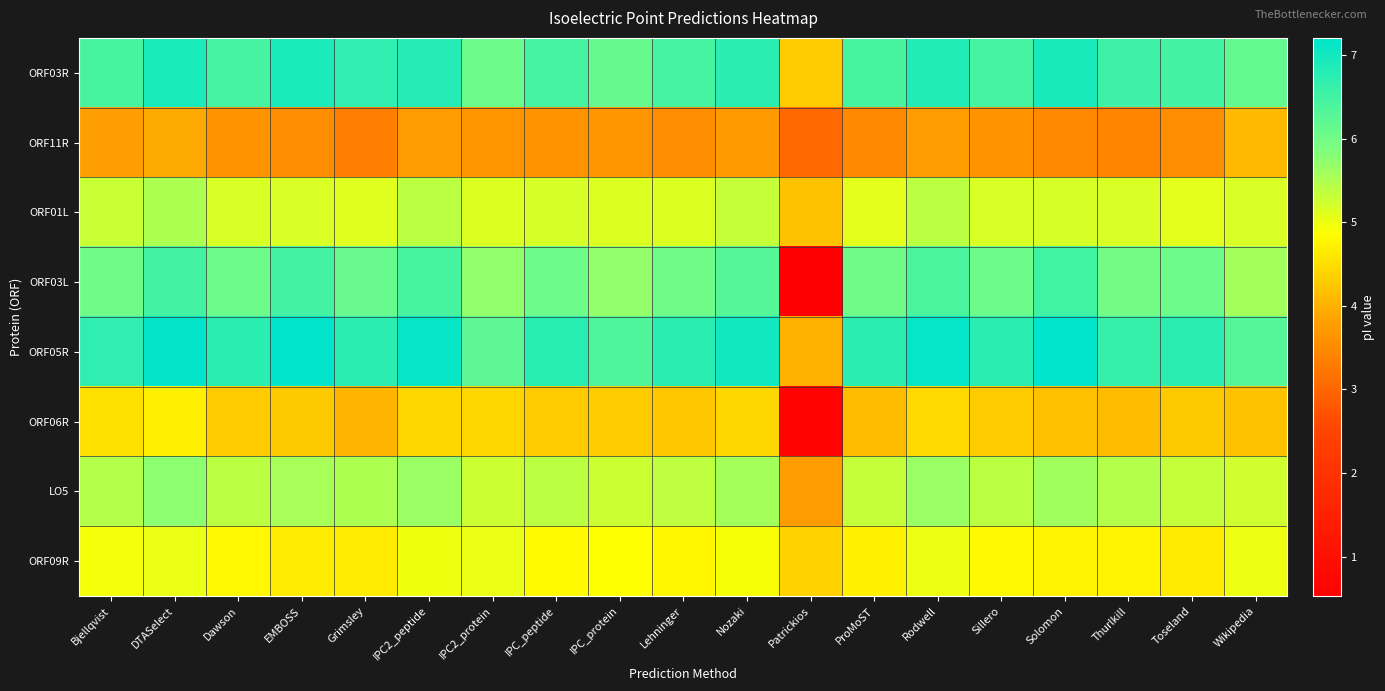

Reading right to left, transcribe all the data shown in this chart.

ORF03R: Wikipedia=6.1	Toseland=6.5	Thurlkill=6.5	Solomon=6.9	Sillero=6.5	Rodwell=6.8	ProMoST=6.4	Patrickios=4.3	Nozaki=6.7	Lehninger=6.5	IPC_protein=6.1	IPC_peptide=6.5	IPC2_protein=6.0	IPC2_peptide=6.8	Grimsley=6.7	EMBOSS=6.9	Dawson=6.5	DTASelect=6.9	Bjellqvist=6.4
ORF11R: Wikipedia=4.1	Toseland=3.5	Thurlkill=3.4	Solomon=3.5	Sillero=3.6	Rodwell=3.8	ProMoST=3.5	Patrickios=3.0	Nozaki=3.7	Lehninger=3.6	IPC_protein=3.6	IPC_peptide=3.6	IPC2_protein=3.7	IPC2_peptide=3.7	Grimsley=3.4	EMBOSS=3.5	Dawson=3.6	DTASelect=3.9	Bjellqvist=3.8
ORF01L: Wikipedia=5.2	Toseland=5.1	Thurlkill=5.2	Solomon=5.2	Sillero=5.2	Rodwell=5.4	ProMoST=5.1	Patrickios=4.2	Nozaki=5.3	Lehninger=5.1	IPC_protein=5.1	IPC_peptide=5.2	IPC2_protein=5.1	IPC2_peptide=5.4	Grimsley=5.1	EMBOSS=5.2	Dawson=5.2	DTASelect=5.5	Bjellqvist=5.3
ORF03L: Wikipedia=5.6	Toseland=6.0	Thurlkill=6.0	Solomon=6.5	Sillero=6.0	Rodwell=6.4	ProMoST=6.0	Patrickios=0.5	Nozaki=6.3	Lehninger=6.0	IPC_protein=5.7	IPC_peptide=6.0	IPC2_protein=5.7	IPC2_peptide=6.4	Grimsley=6.1	EMBOSS=6.5	Dawson=6.0	DTASelect=6.5	Bjellqvist=6.0
ORF05R: Wikipedia=6.3	Toseland=6.8	Thurlkill=6.6	Solomon=7.2	Sillero=6.7	Rodwell=7.1	ProMoST=6.7	Patrickios=4.0	Nozaki=7.0	Lehninger=6.8	IPC_protein=6.4	IPC_peptide=6.8	IPC2_protein=6.2	IPC2_peptide=7.1	Grimsley=6.8	EMBOSS=7.2	Dawson=6.7	DTASelect=7.2	Bjellqvist=6.7
ORF06R: Wikipedia=4.2	Toseland=4.3	Thurlkill=4.1	Solomon=4.2	Sillero=4.3	Rodwell=4.4	ProMoST=4.2	Patrickios=0.7	Nozaki=4.4	Lehninger=4.3	IPC_protein=4.3	IPC_peptide=4.3	IPC2_protein=4.4	IPC2_peptide=4.4	Grimsley=4.0	EMBOSS=4.3	Dawson=4.3	DTASelect=4.7	Bjellqvist=4.5
LO5: Wikipedia=5.2	Toseland=5.3	Thurlkill=5.4	Solomon=5.6	Sillero=5.4	Rodwell=5.7	ProMoST=5.3	Patrickios=3.8	Nozaki=5.6	Lehninger=5.4	IPC_protein=5.3	IPC_peptide=5.4	IPC2_protein=5.3	IPC2_peptide=5.7	Grimsley=5.5	EMBOSS=5.5	Dawson=5.4	DTASelect=5.8	Bjellqvist=5.4
ORF09R: Wikipedia=5.0	Toseland=4.6	Thurlkill=4.7	Solomon=4.7	Sillero=4.8	Rodwell=5.0	ProMoST=4.7	Patrickios=4.4	Nozaki=4.9	Lehninger=4.8	IPC_protein=4.9	IPC_peptide=4.8	IPC2_protein=5.0	IPC2_peptide=5.0	Grimsley=4.7	EMBOSS=4.7	Dawson=4.8	DTASelect=5.0	Bjellqvist=5.0